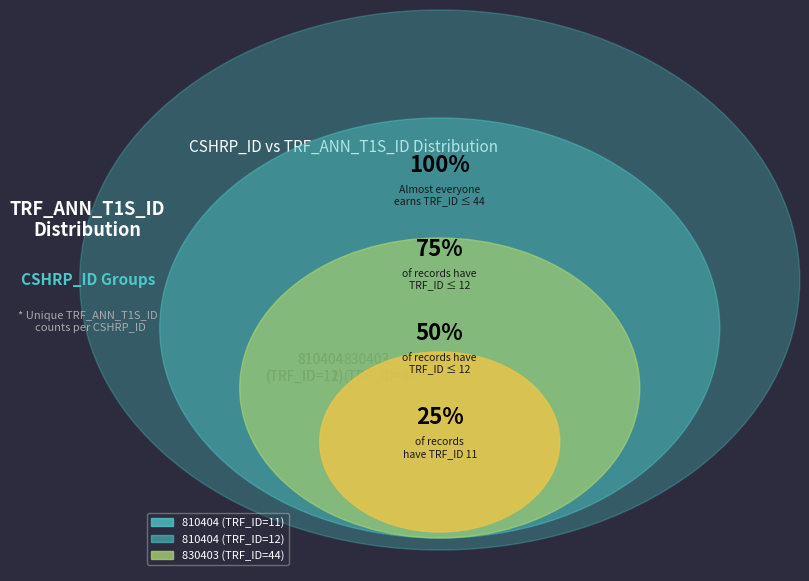

Is it true that 810404 (TRF_ID=11) is 16% of the pie?

True